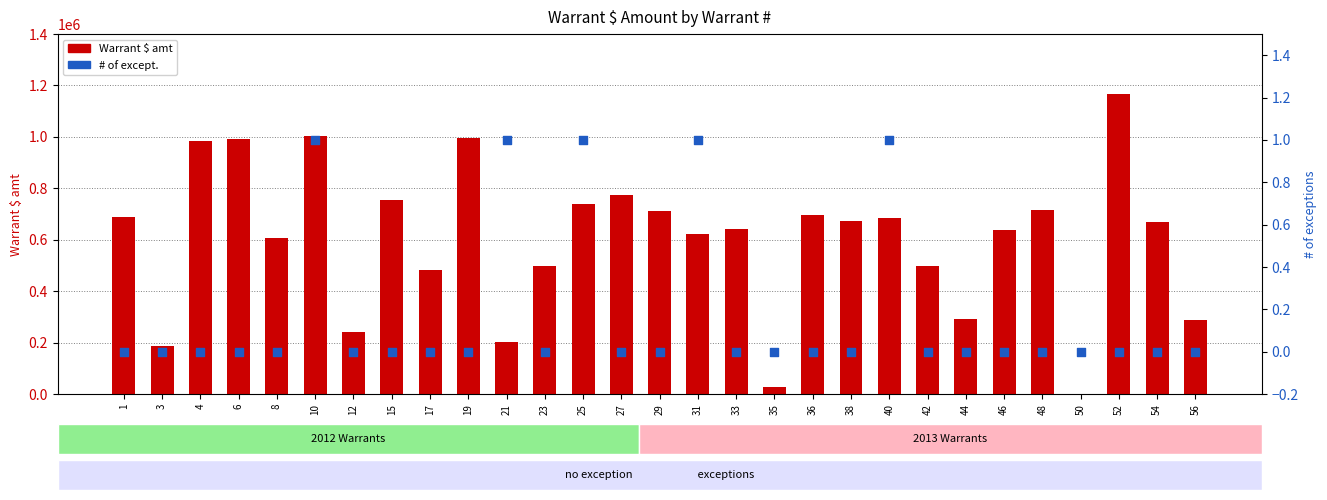

What is the total value across all series at 35?

26174.8